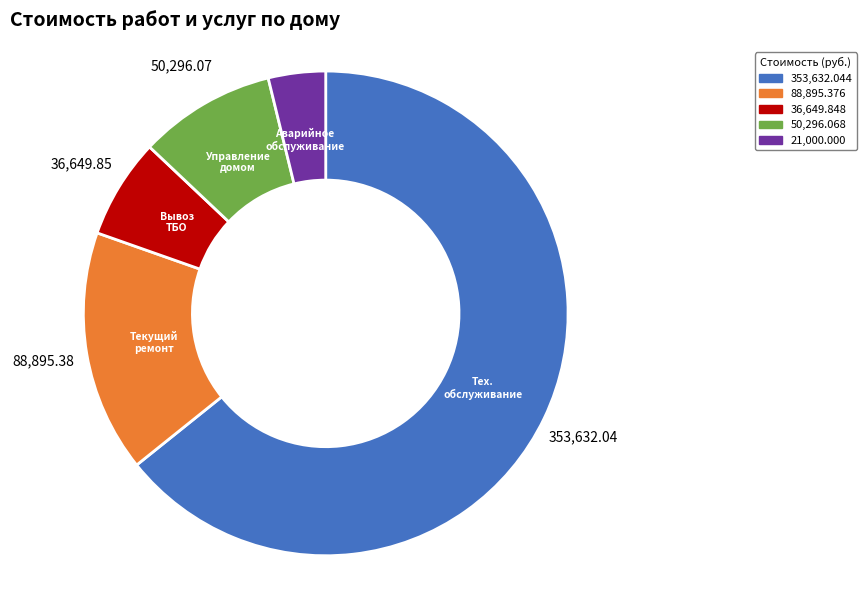

Does any single category account for the majority?

Yes